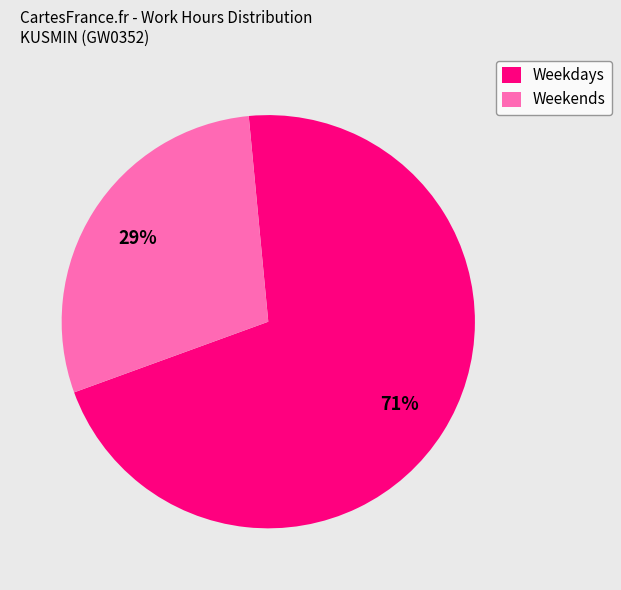

True or false: Weekends accounts for 29% of the total.

True